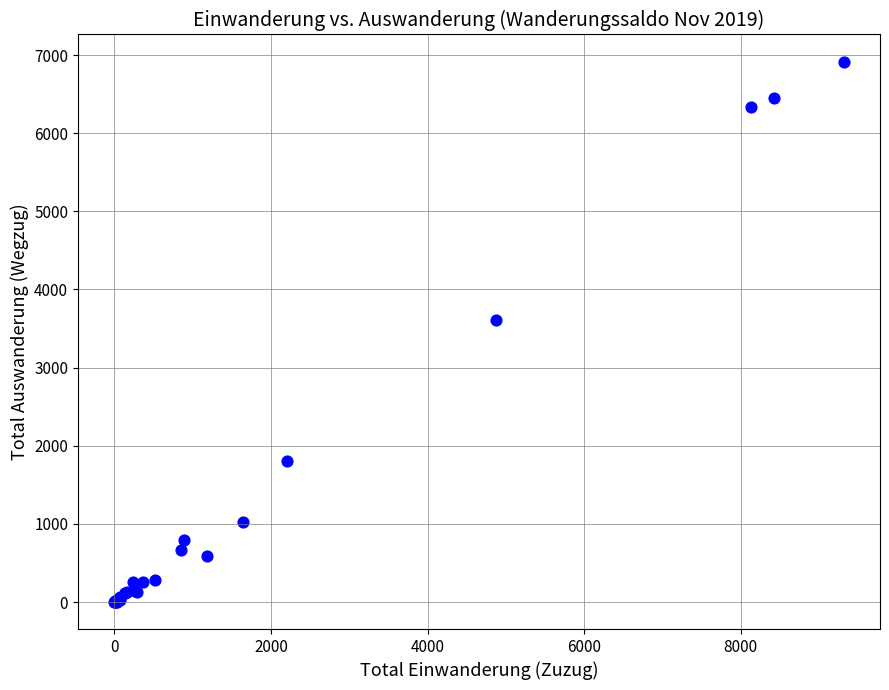

What Y value in the scatter plot is closest to 3458?

3613